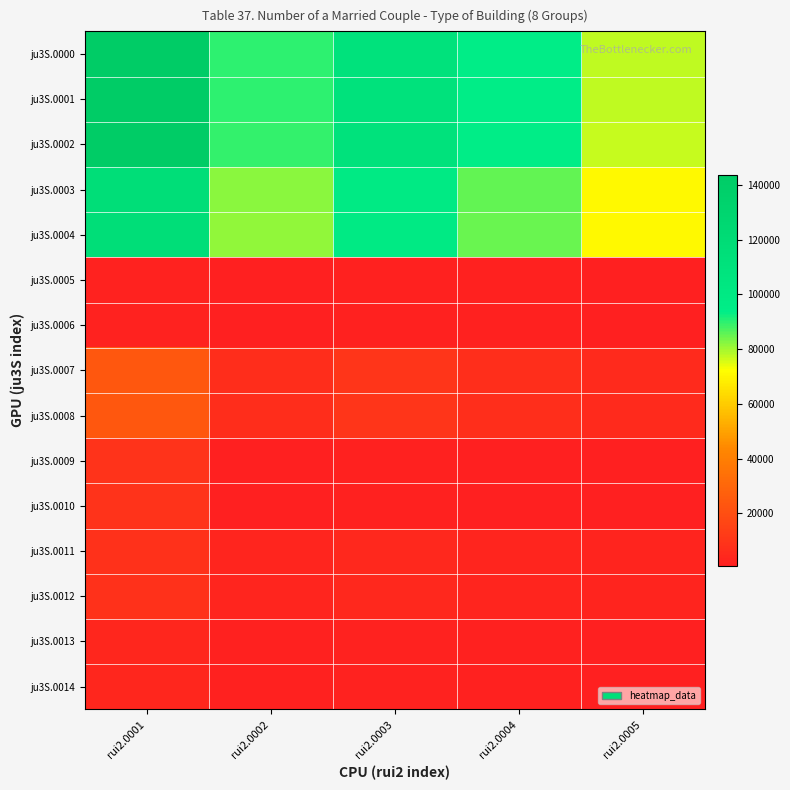

At which category is the sum across all series the highest?

rui2.0001